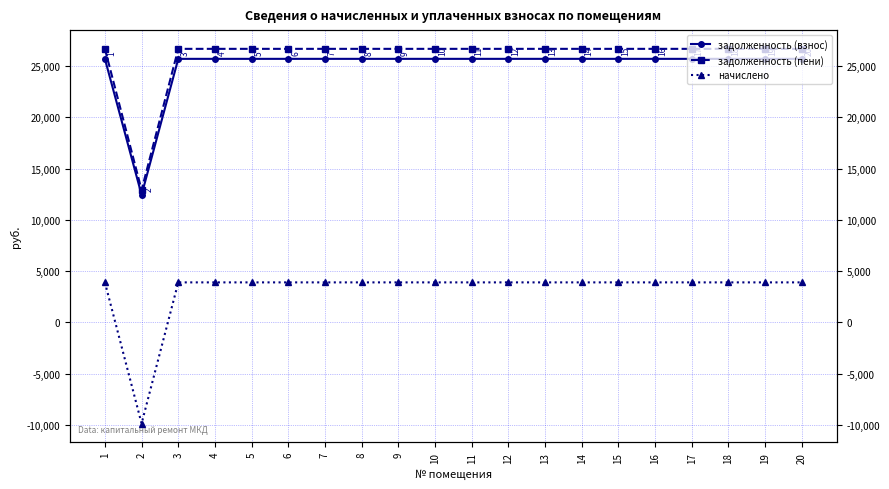

What is the smallest value displayed?

-9858.7